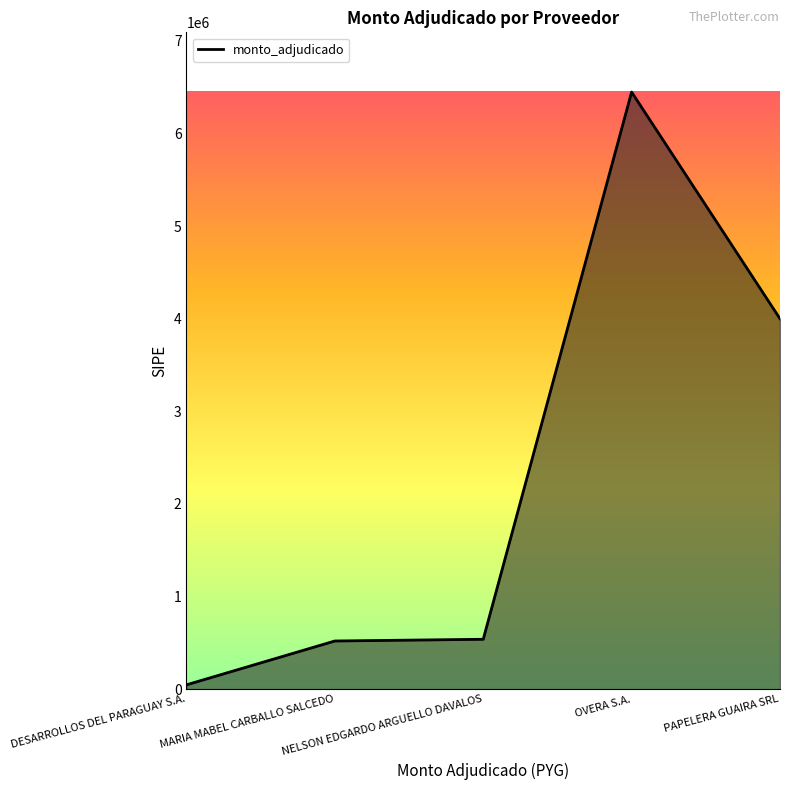

Where is the data nearest to the value 3246750?

PAPELERA GUAIRA SRL